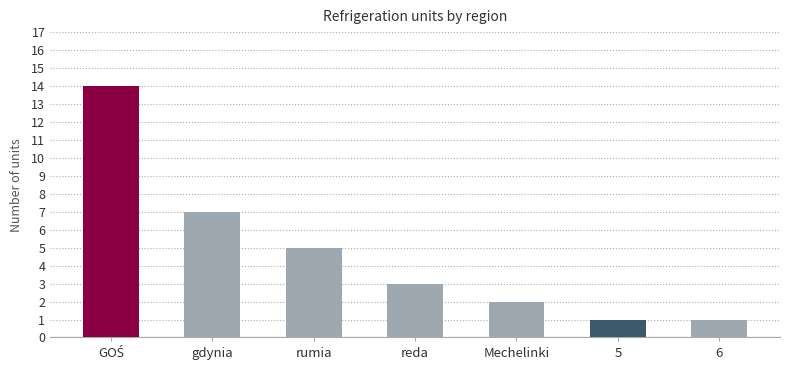

What is the minimum value shown in the chart?

1